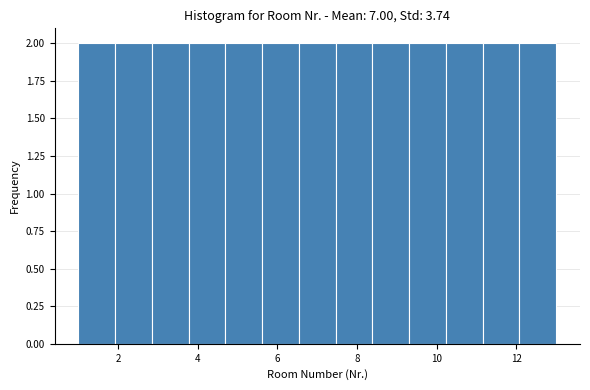

What is the height of the bar covering 5.6 to 6.6 on the x-axis? Neither the bar edges nor the heights are printed on the chart, so give them approximately, as read against the axes.

2